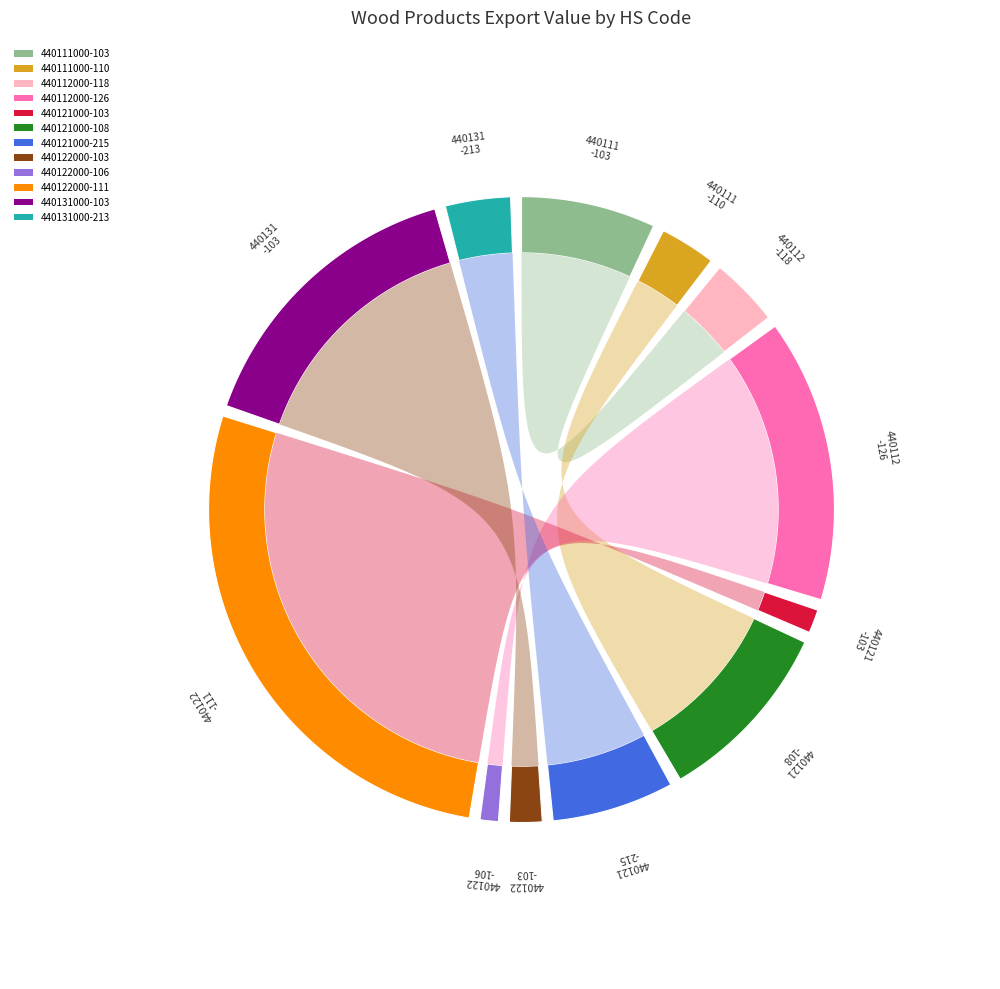

To the nearest percent, what is the difference between the 440121000-103 and 440112000-118 slice percentages?

3%